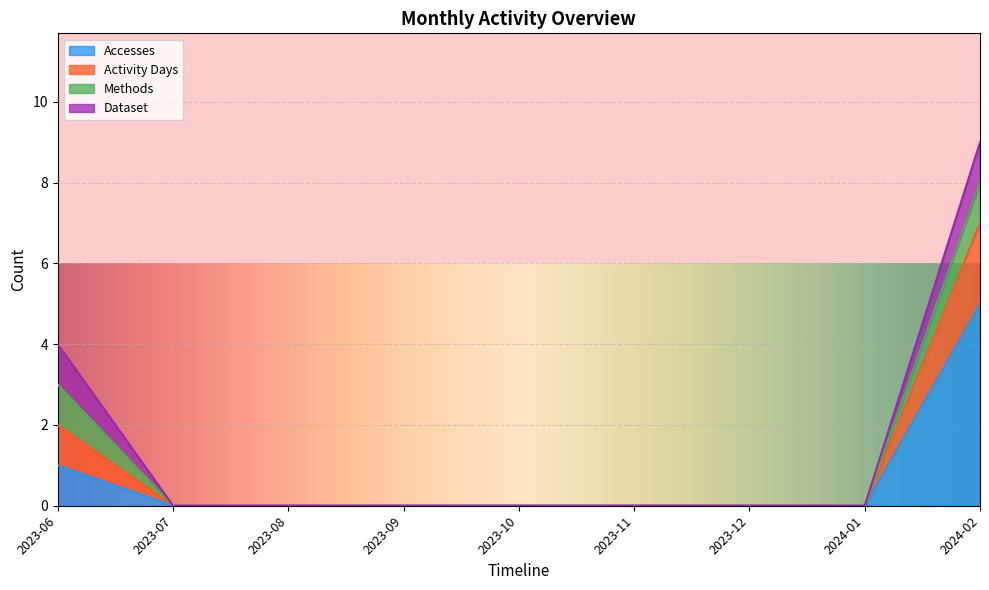

Does the chart display data point markers on the line(s)?

No